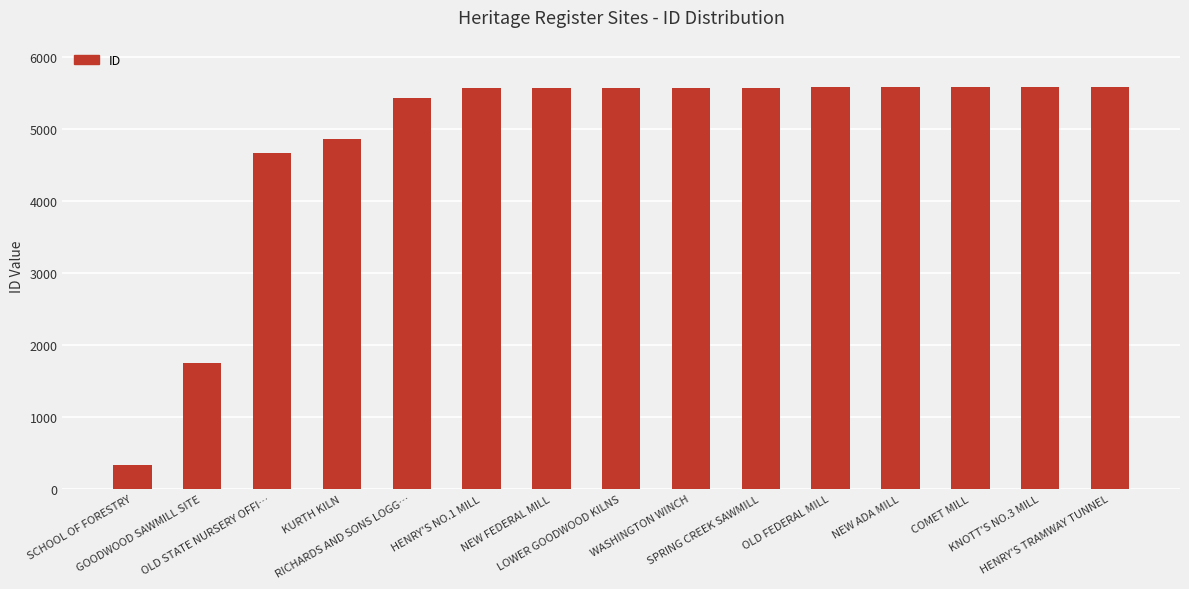

How many series are shown in this chart?

1